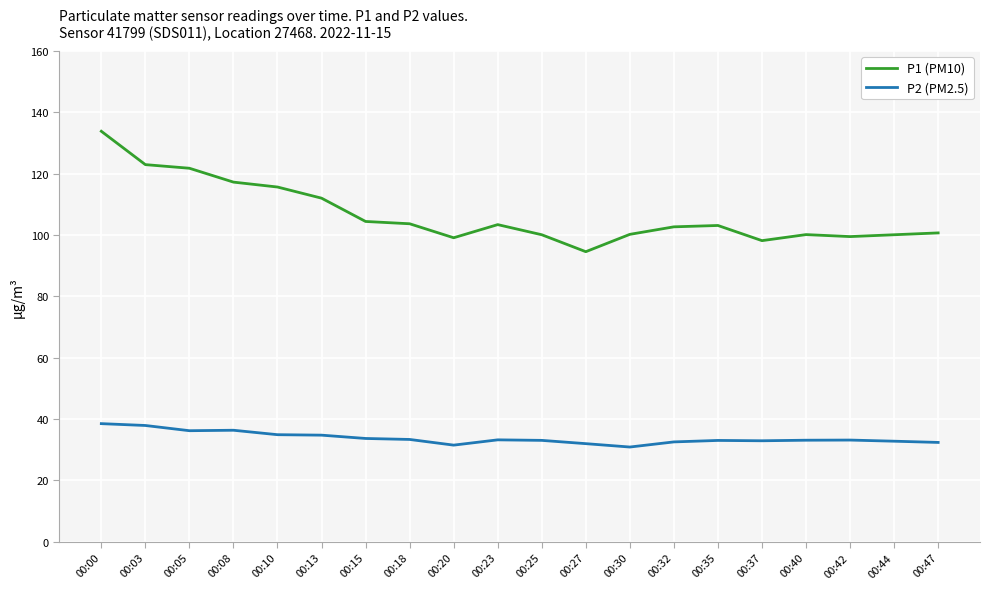

What is the difference between the P1 (PM10) values at 00:10 and 00:00?

18.2